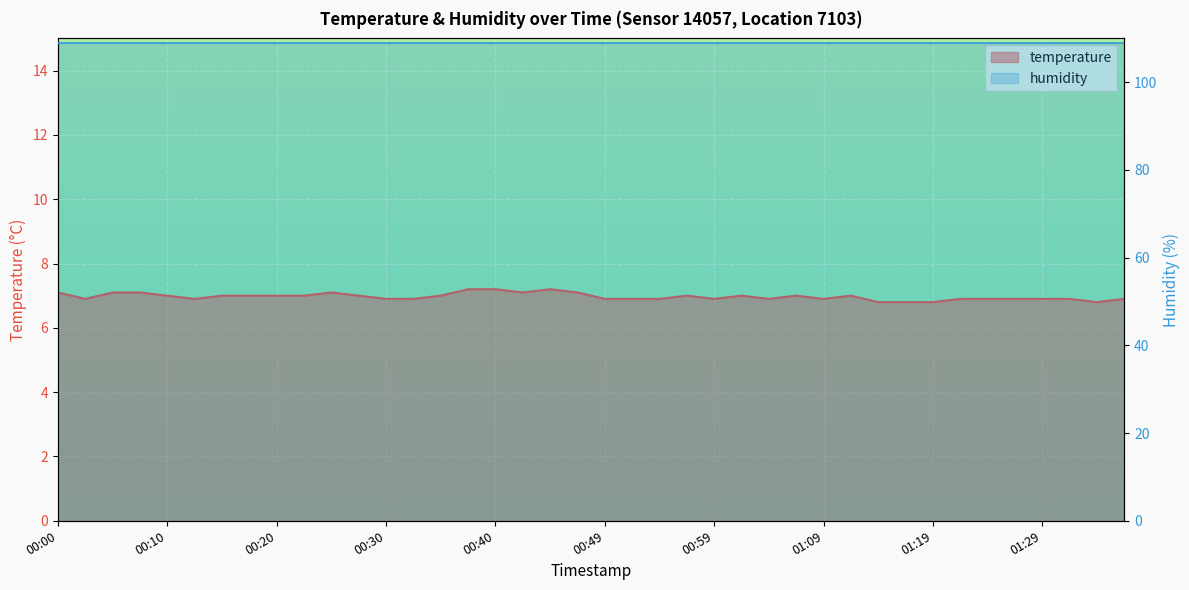

Count the number of values greater than 7.

9